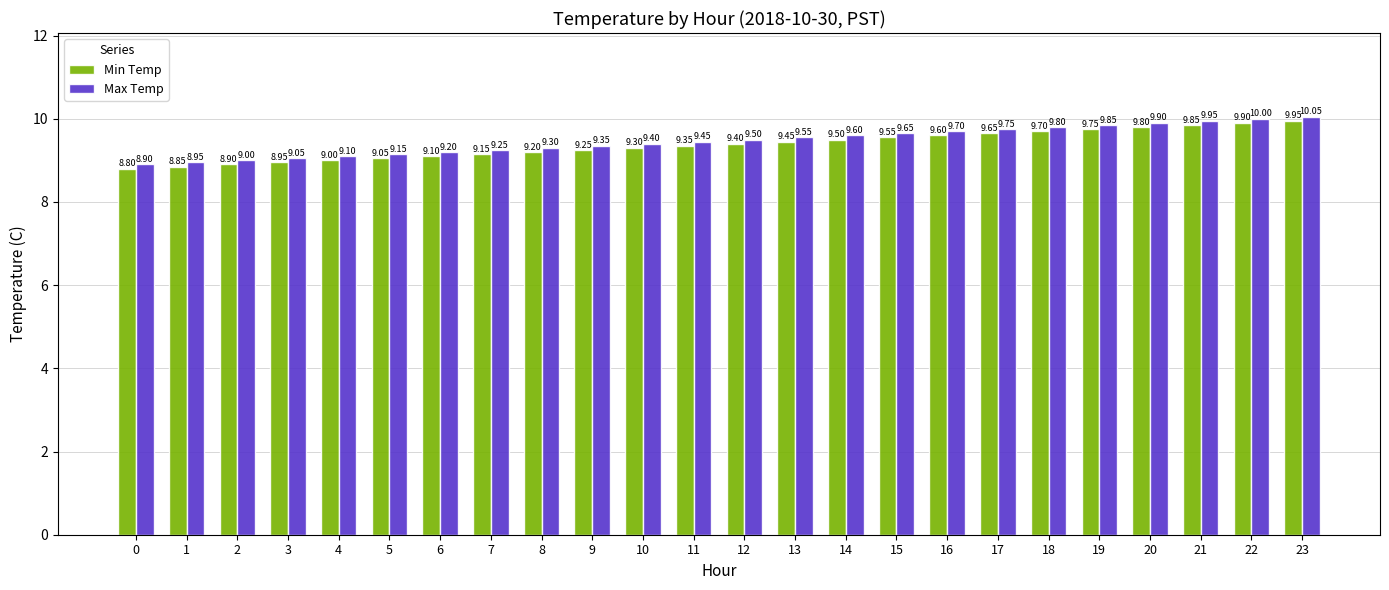

What is the approximate value of Min Temp at 10?

9.3